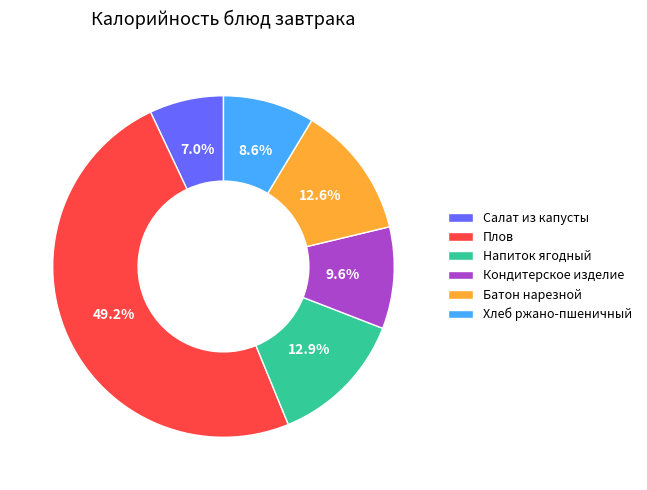

To the nearest percent, what is the difference between the largest and smallest slice percentages?

42%